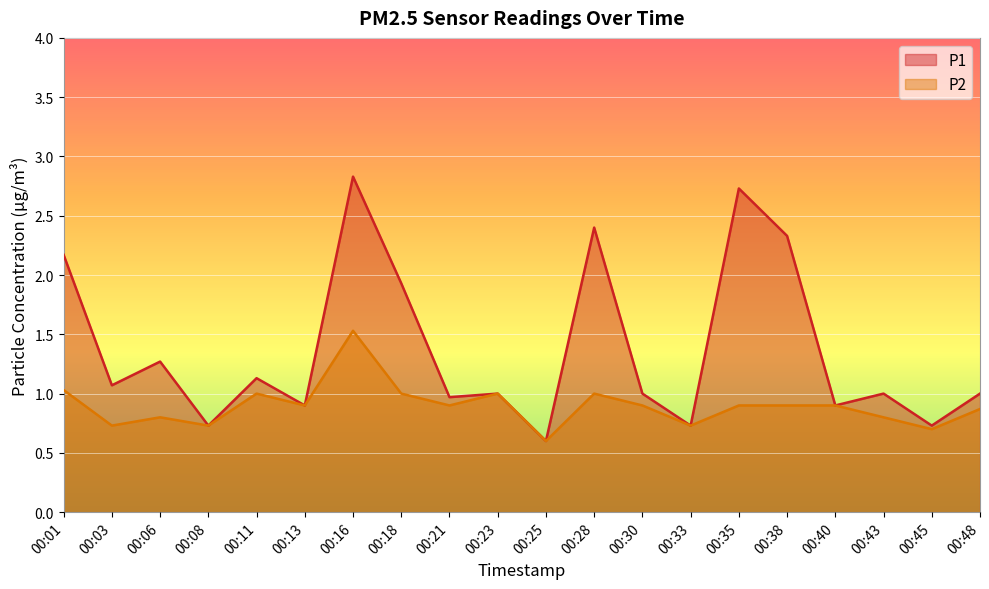

At which category does P1 reach its first local peak?

00:06